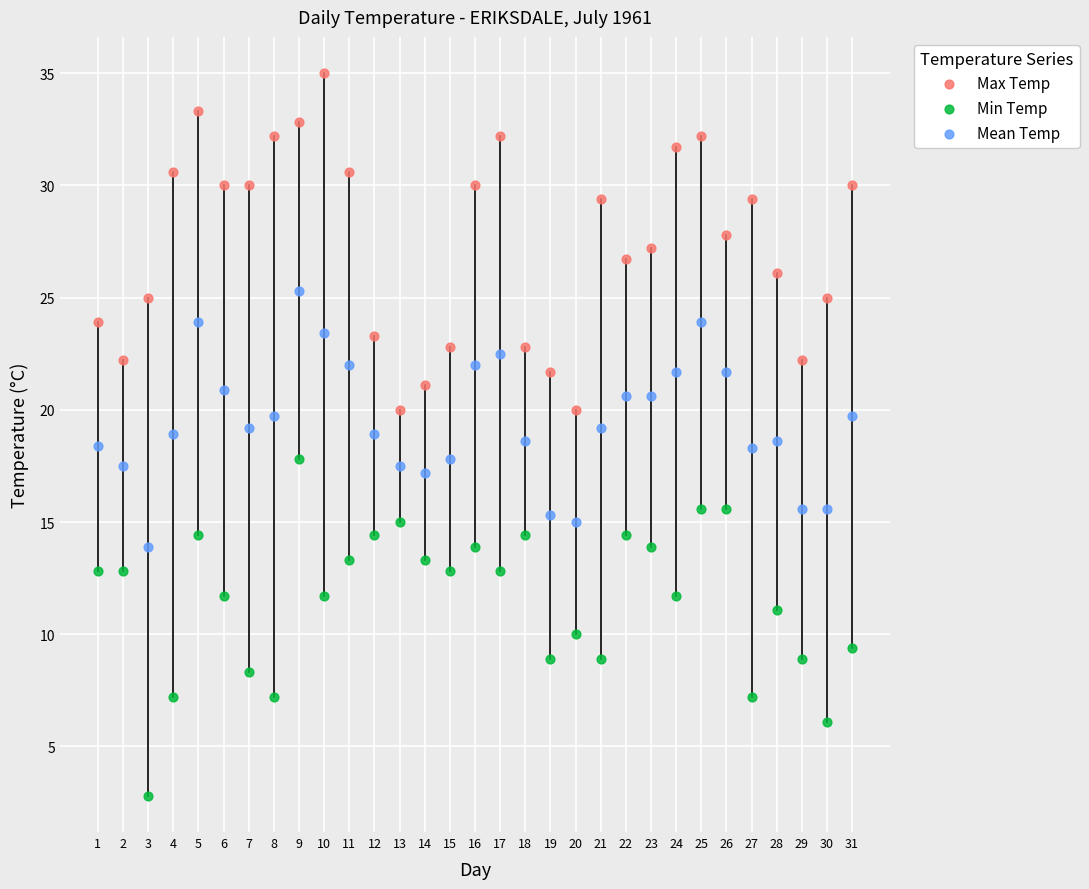

What is the X range (max minus min) for the scatter plot?

30.0